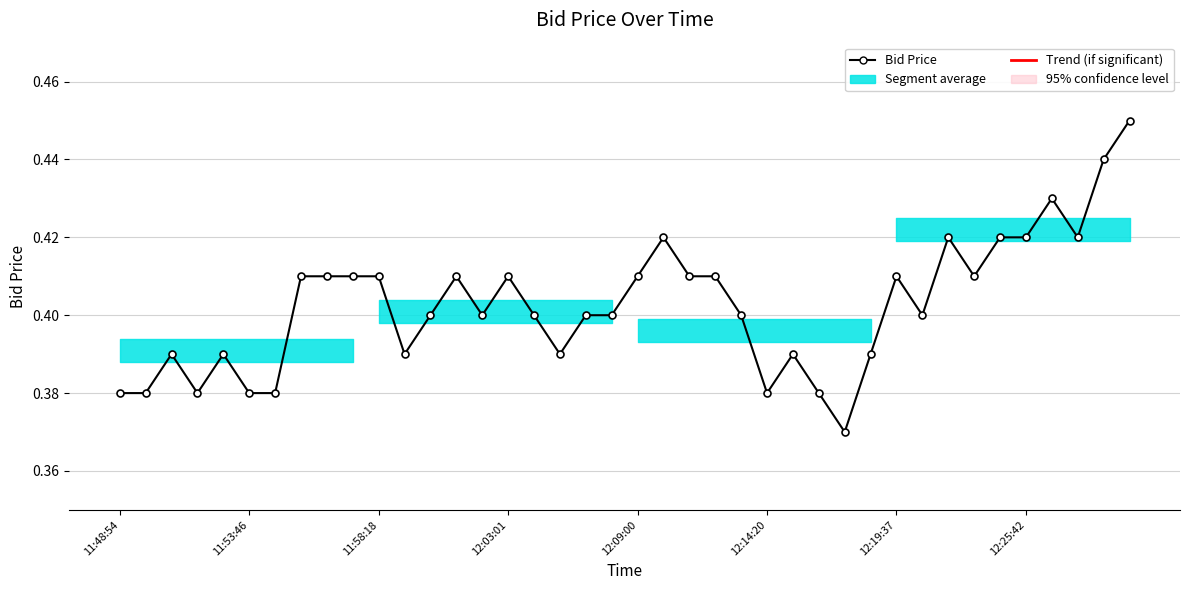

How many values are between 0 and 1?

40